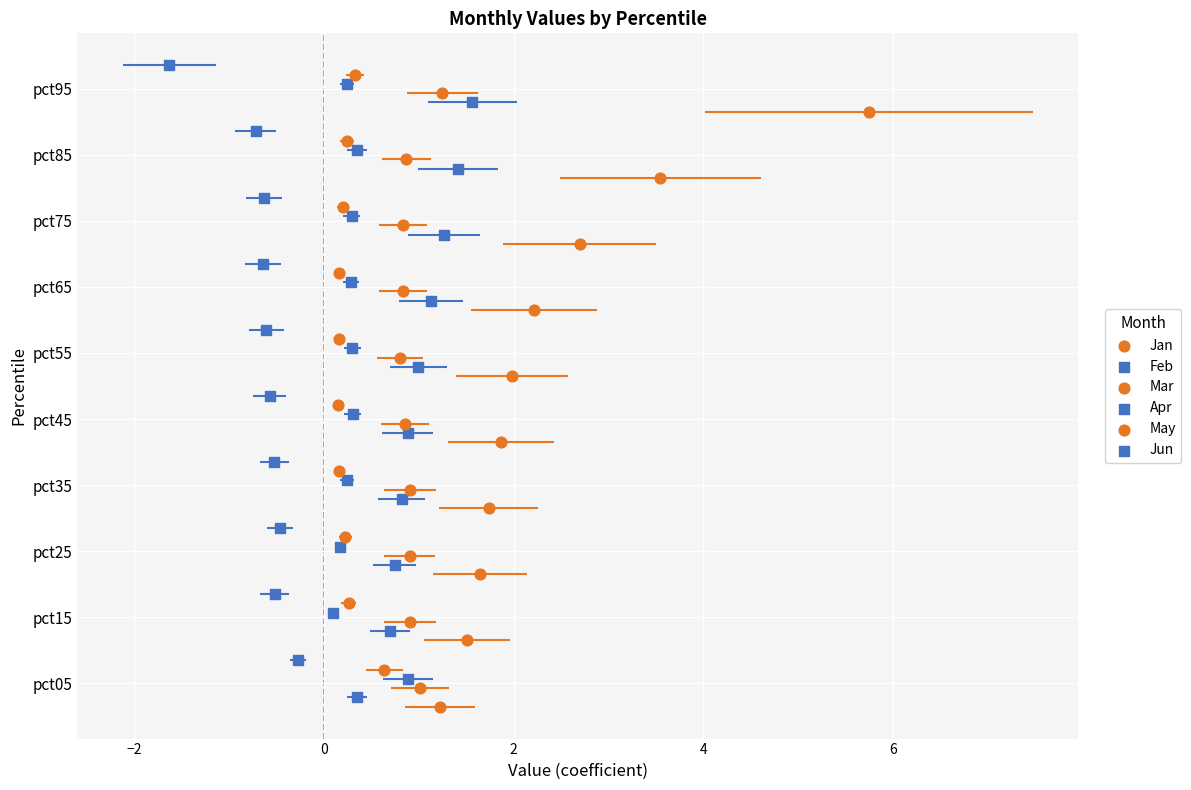

At how many categories does at least one series exceed 0?

10